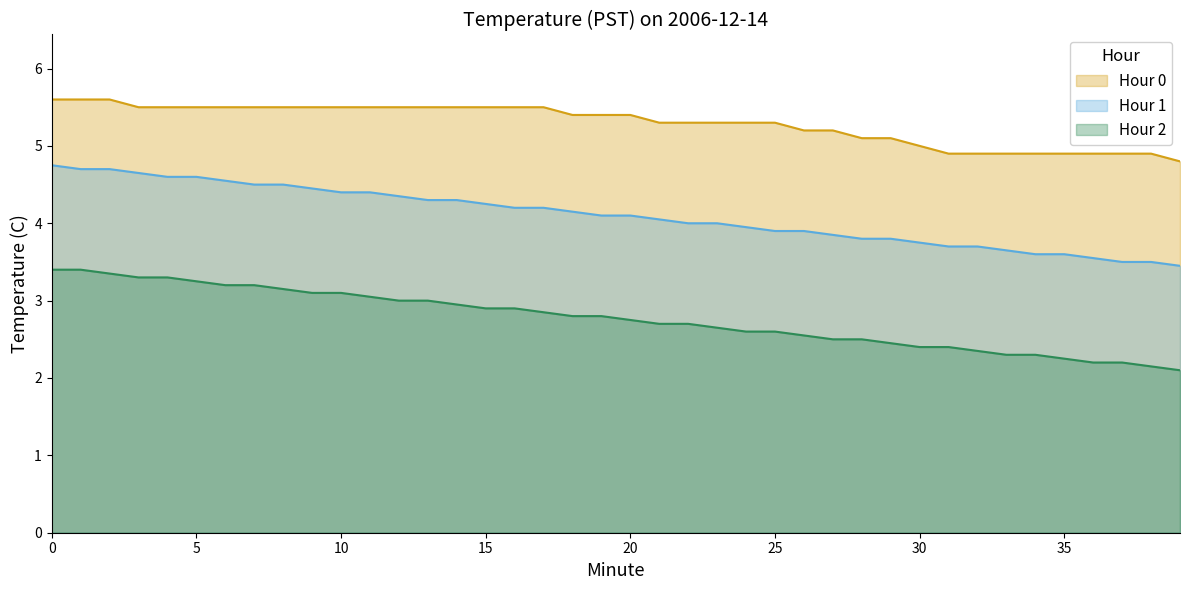

How many series are shown in this chart?

3